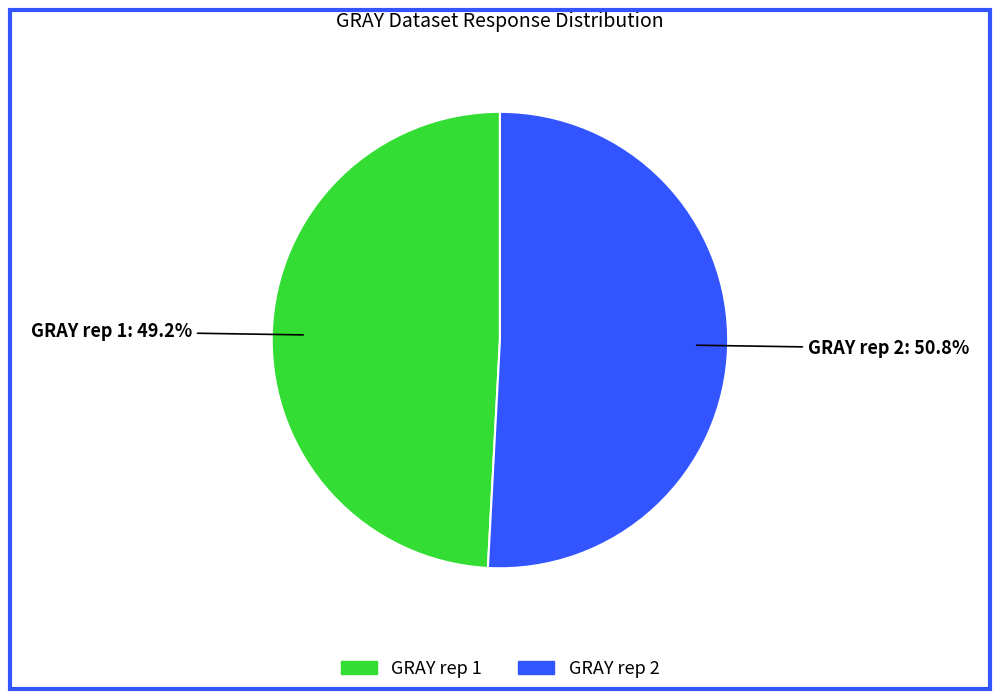

What portion of the pie excludes GRAY rep 2?

49.2%